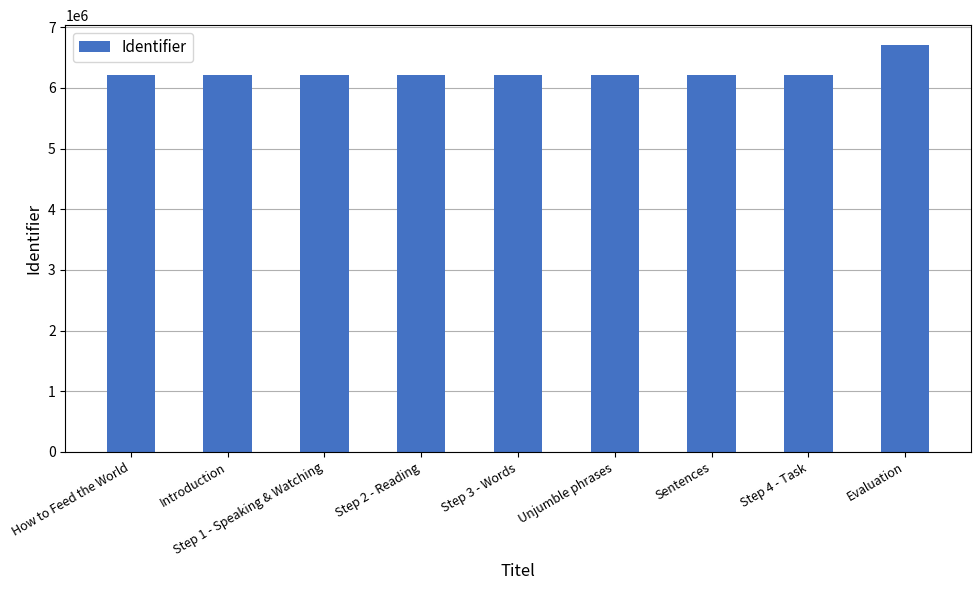

What is the smallest value displayed?

6206565